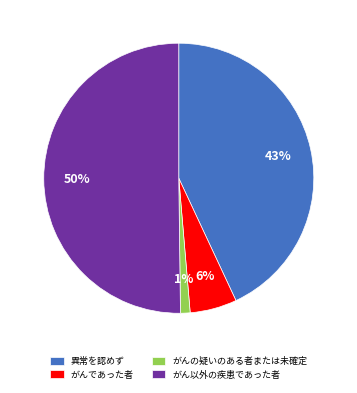

Do がん以外の疾患であった者 and 異常を認めず together represent more than half of the pie?

Yes